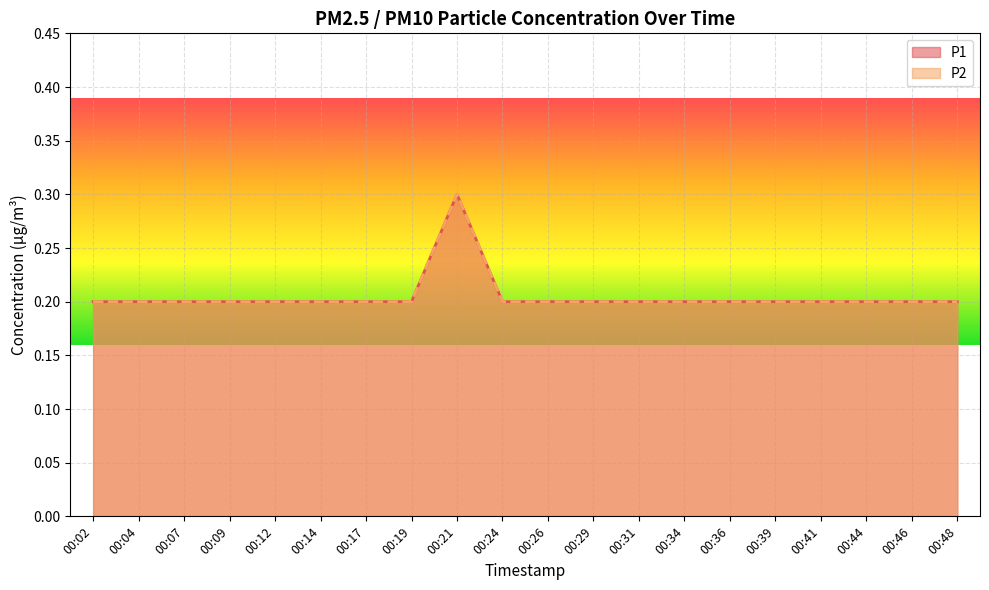

Is the value of P1 at 00:02 greater than the value of P2 at 00:36?

No